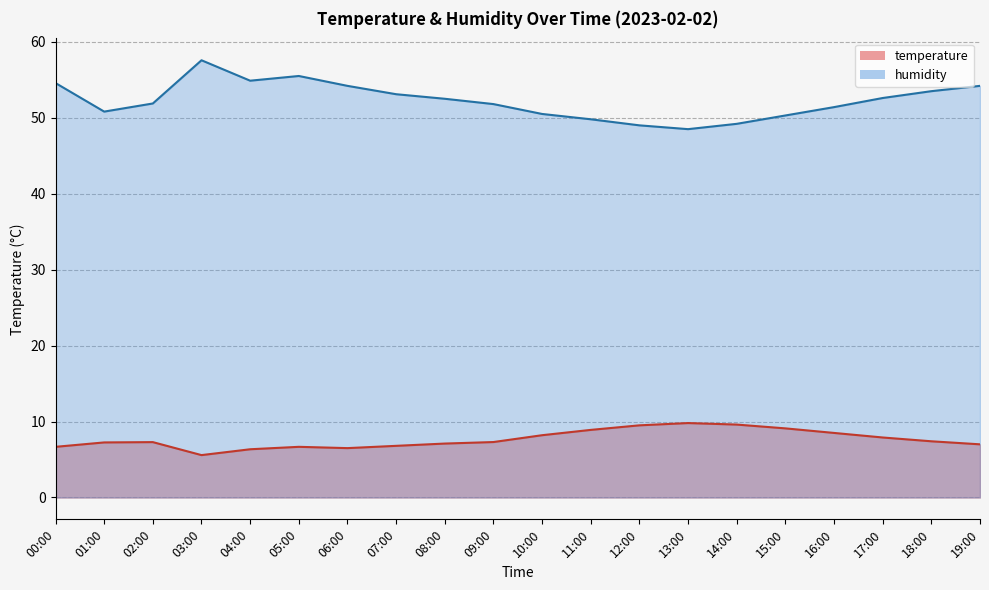

How many series are shown in this chart?

2